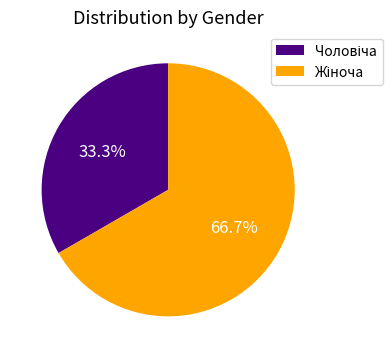

Does any single category account for the majority?

Yes